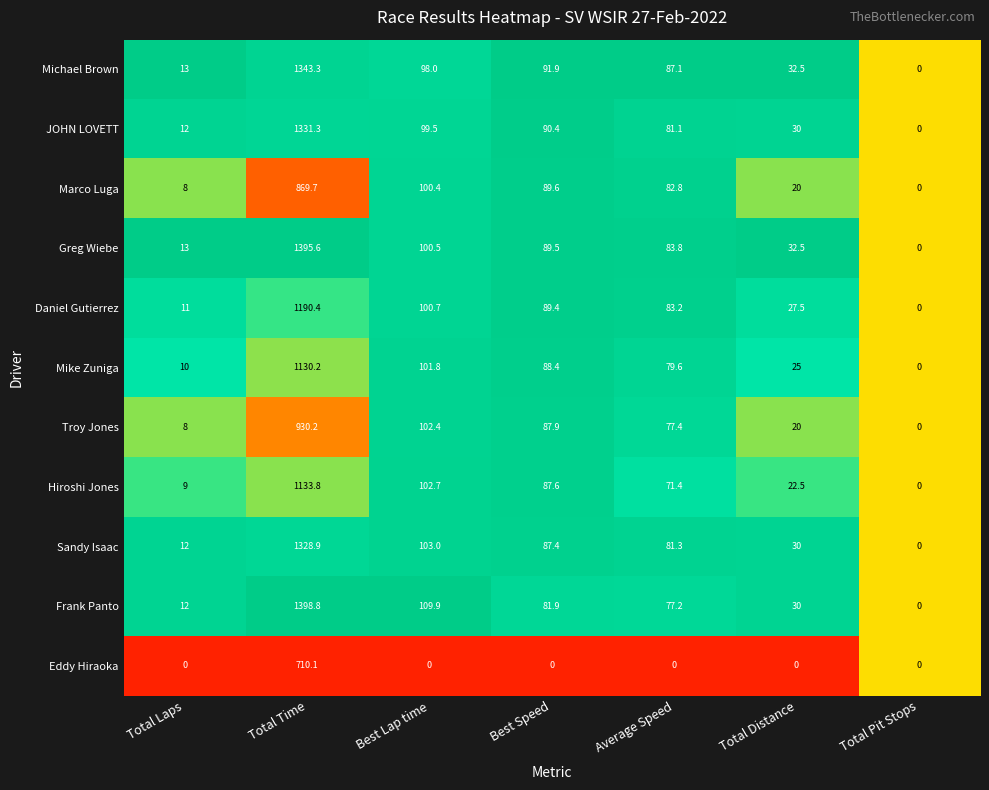

Rank the series at Total Time from lowest to highest value.

Eddy Hiraoka, Marco Luga, Troy Jones, Mike Zuniga, Hiroshi Jones, Daniel Gutierrez, Sandy Isaac, JOHN LOVETT, Michael Brown, Greg Wiebe, Frank Panto